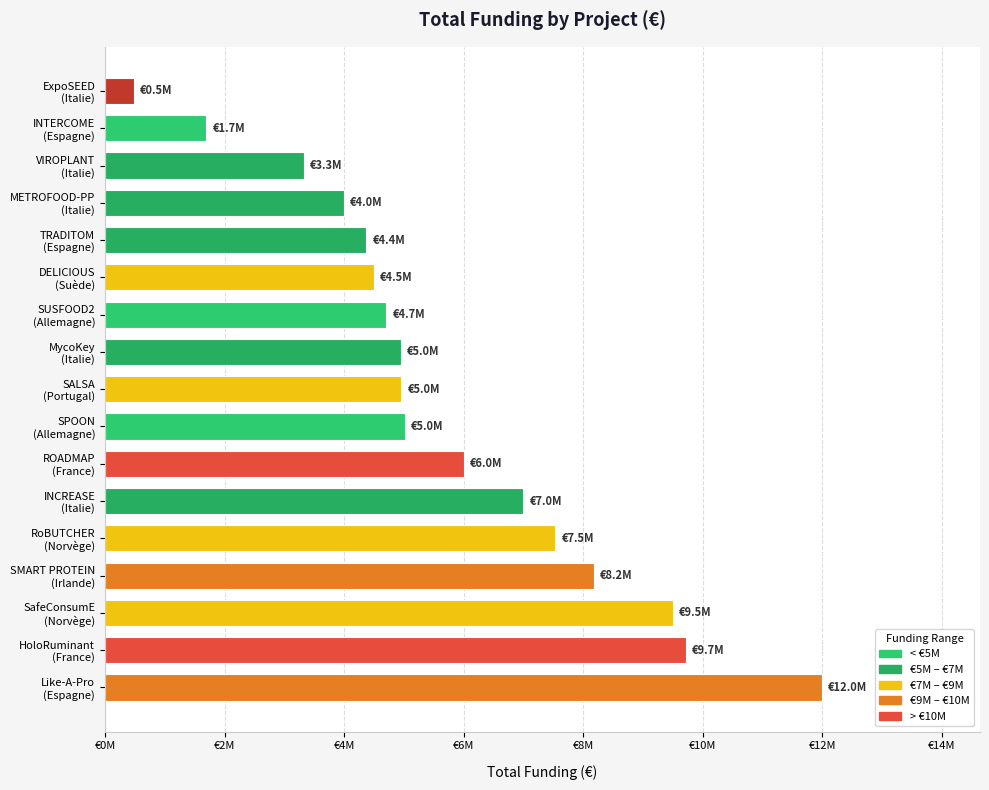

Are the bars horizontal?

Yes